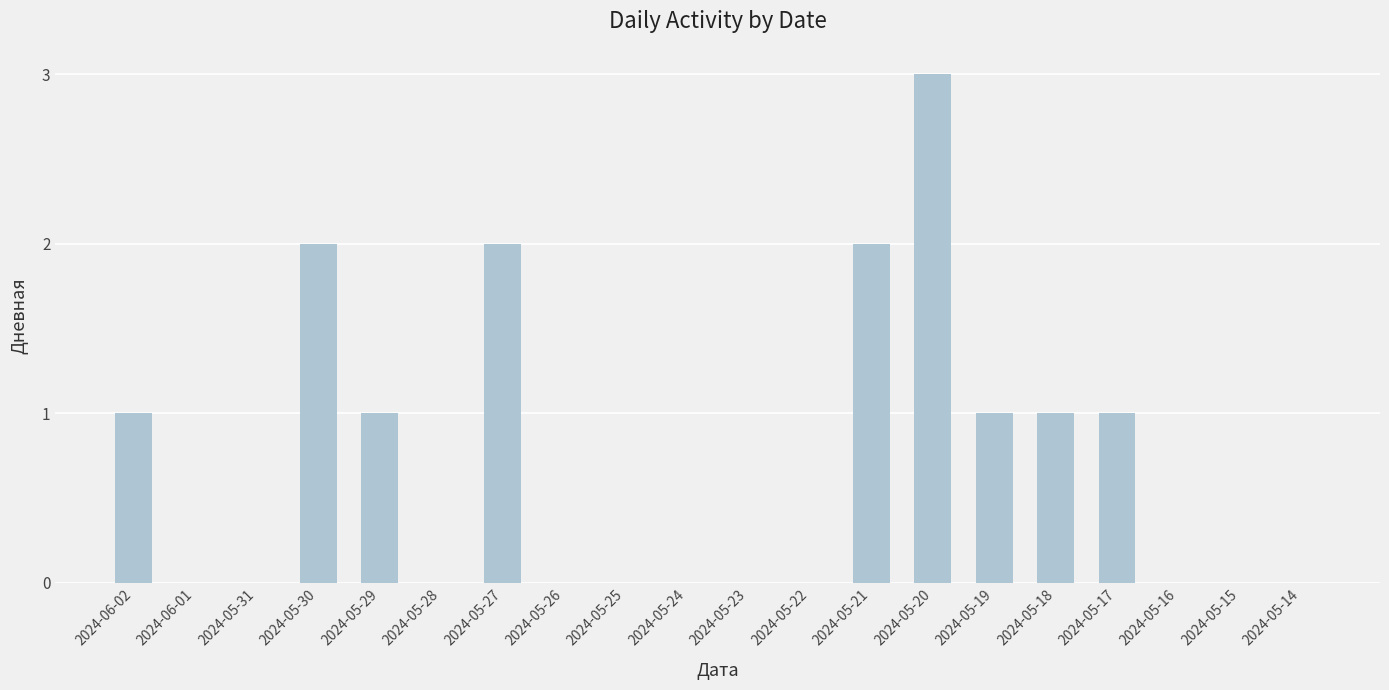

Is it true that the value at 2024-05-25 is 2?

False